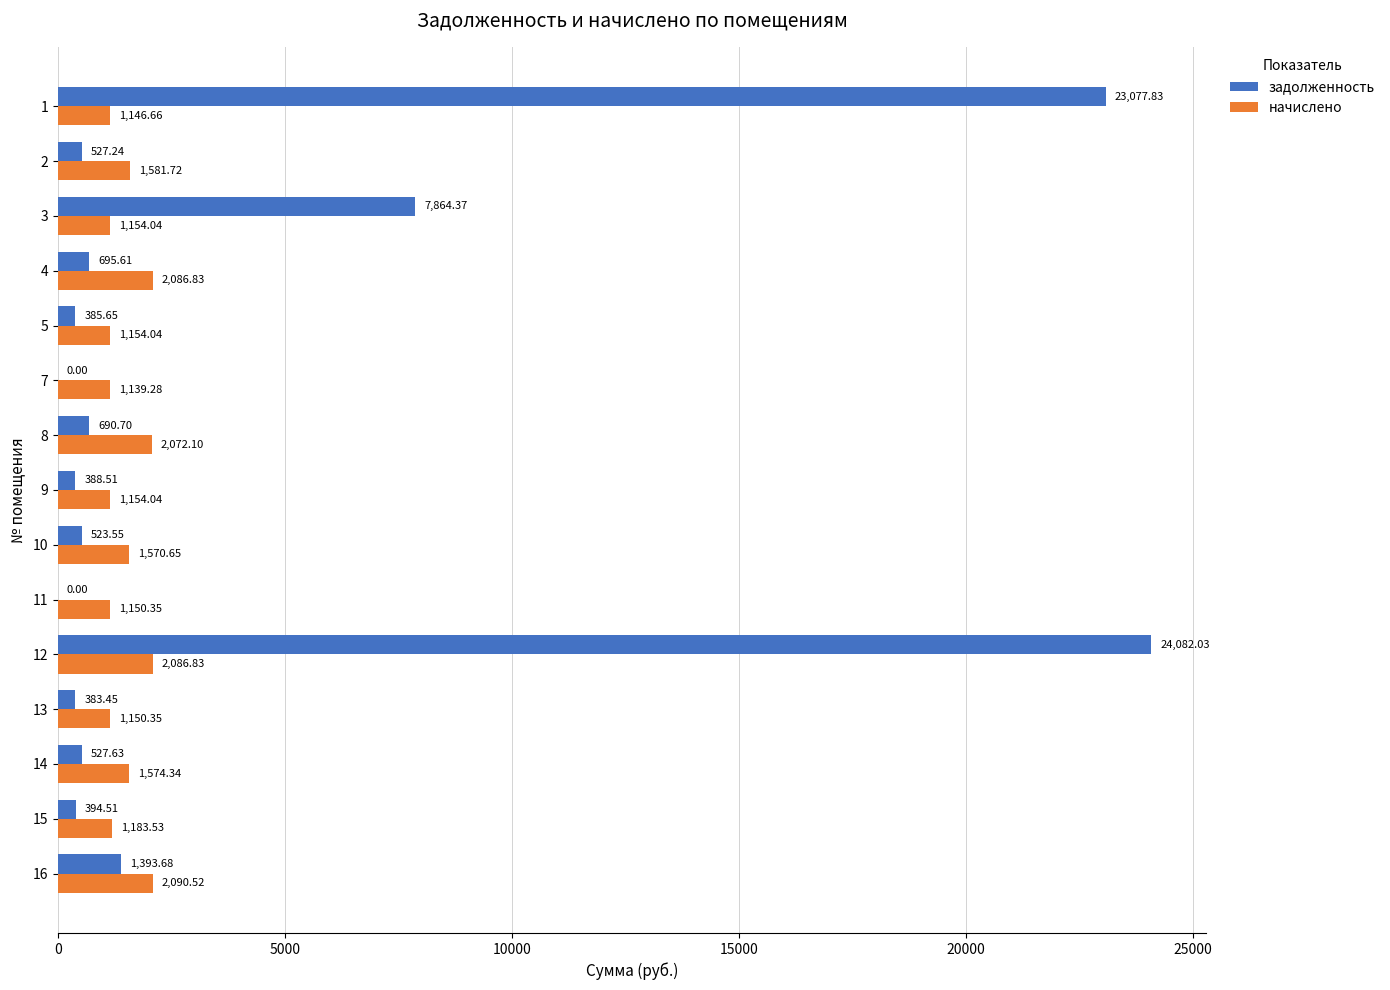

Which series changed the most between 13 and 16?

задолженность